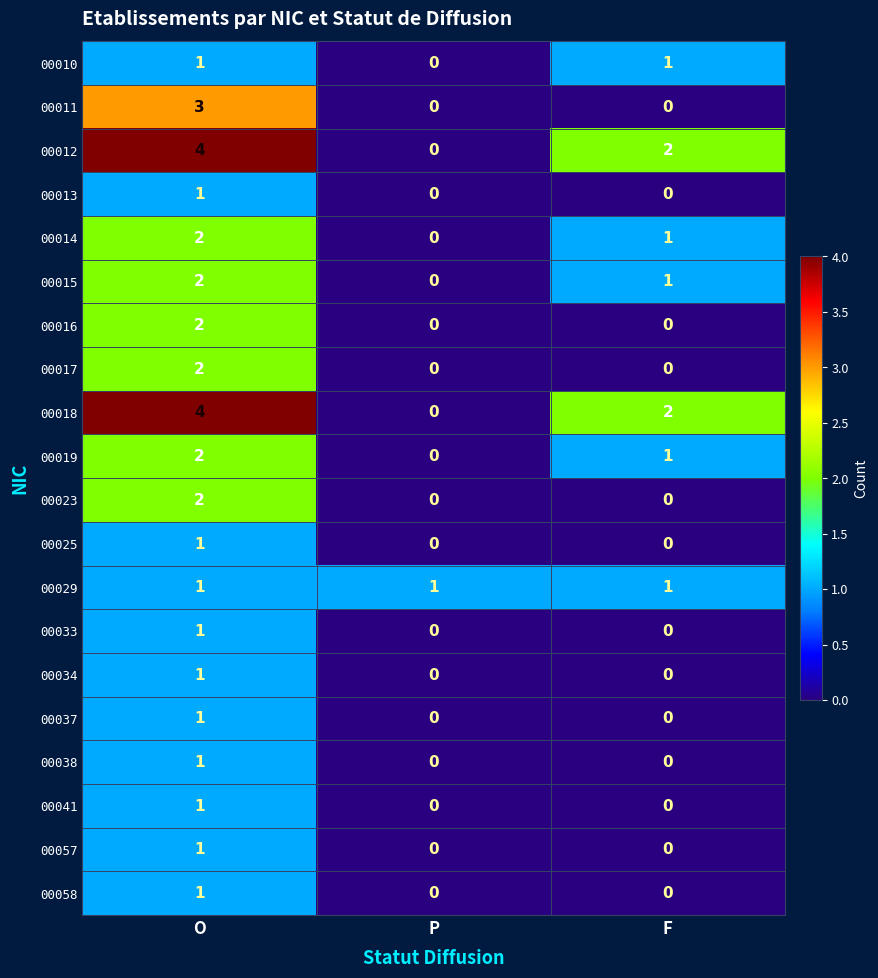

What is the difference between the maximum and minimum values in the 00012 series?

4